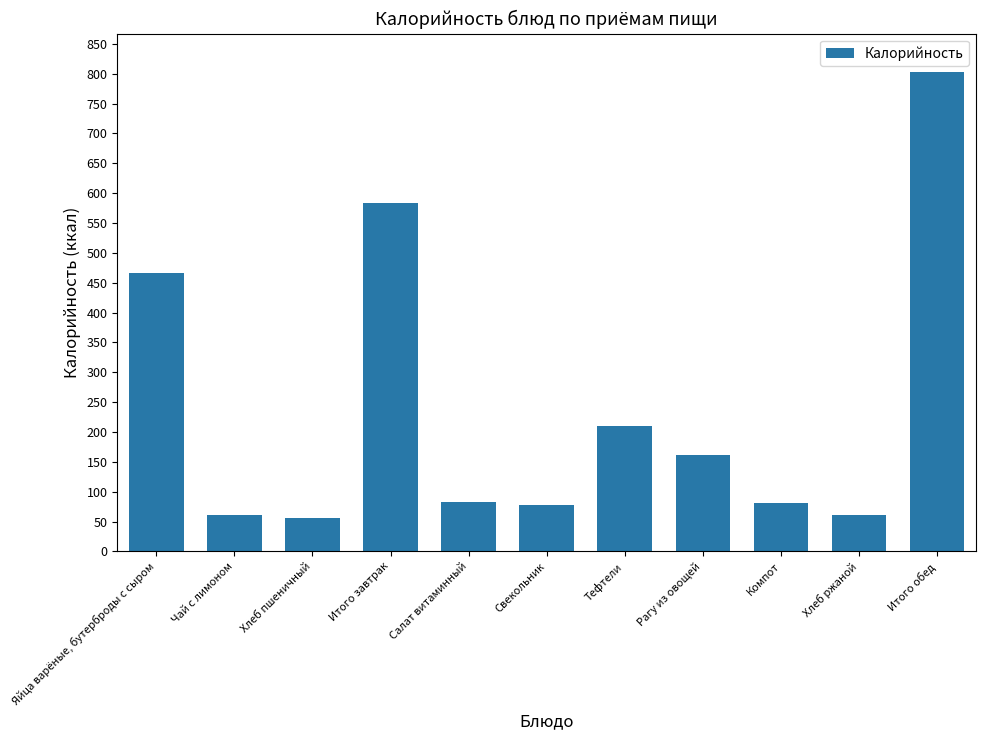

Between Хлеб пшеничный and Рагу из овощей, which is larger?

Рагу из овощей